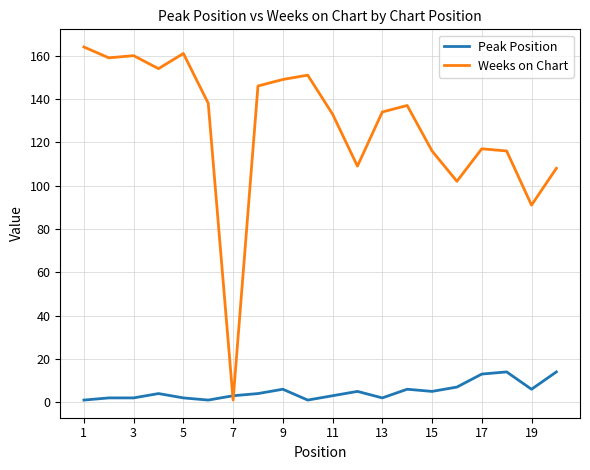

What is the greatest value displayed?

164